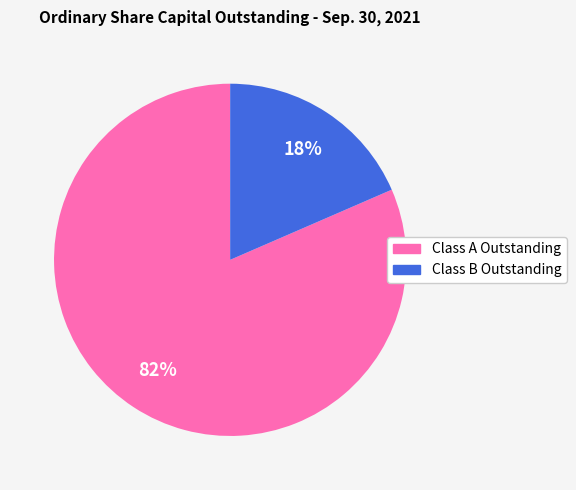

What is the ratio of the value at Class B Outstanding to the value at Class A Outstanding?

0.2